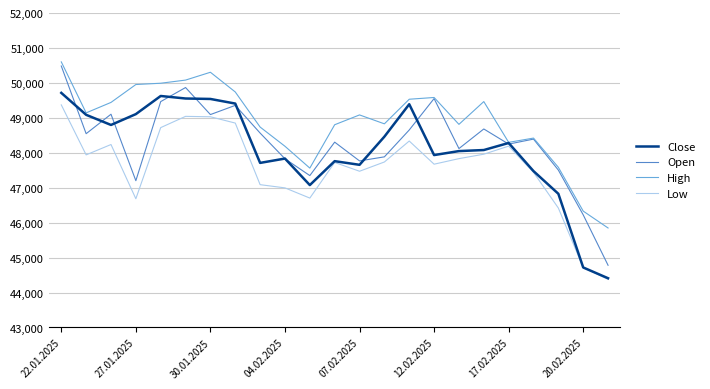

What is the maximum value for Close?

49714